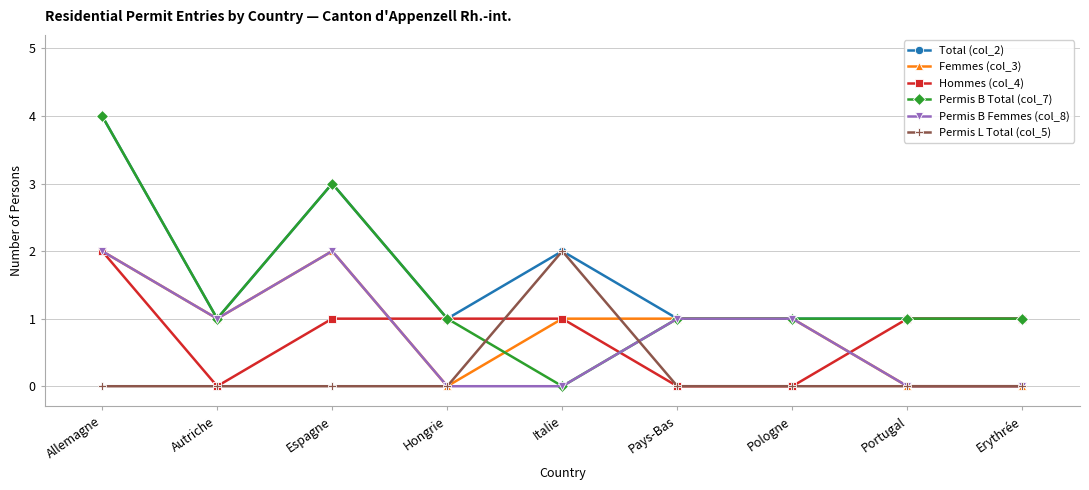

What is the minimum value for Total (col_2)?

1